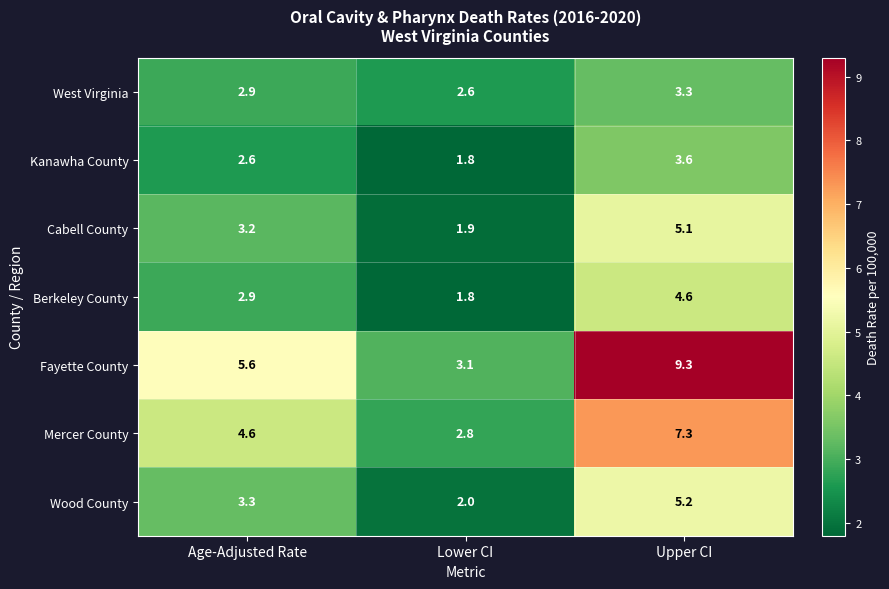

Which series has the largest range (max minus min)?

Fayette County